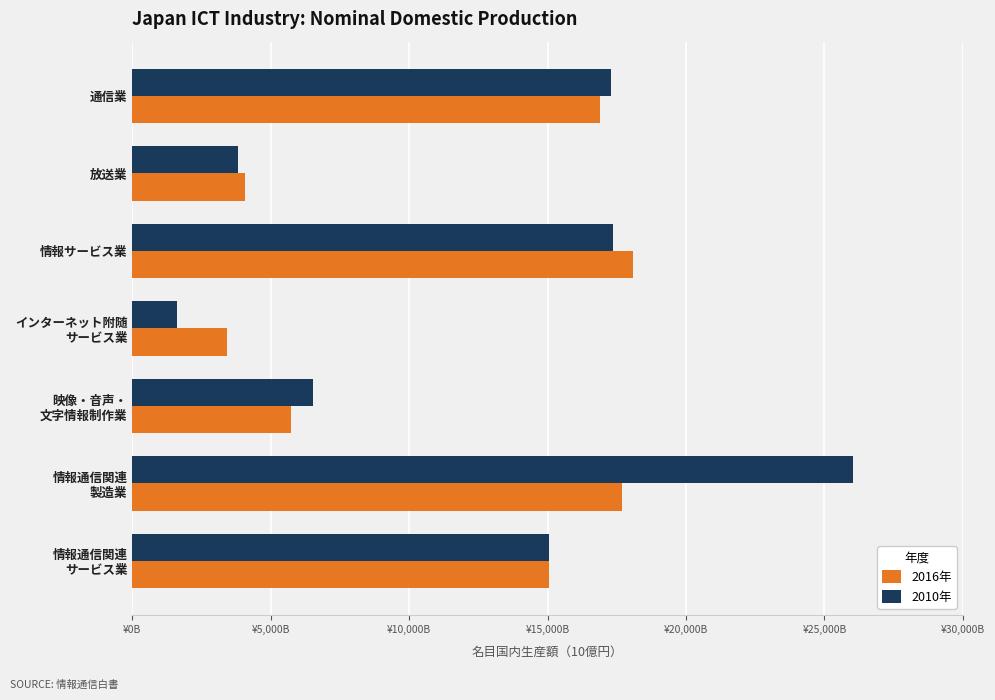

Rank the categories by 2016年 value from highest to lowest.

情報サービス業, 情報通信関連
製造業, 通信業, 情報通信関連
サービス業, 映像・音声・
文字情報制作業, 放送業, インターネット附随
サービス業